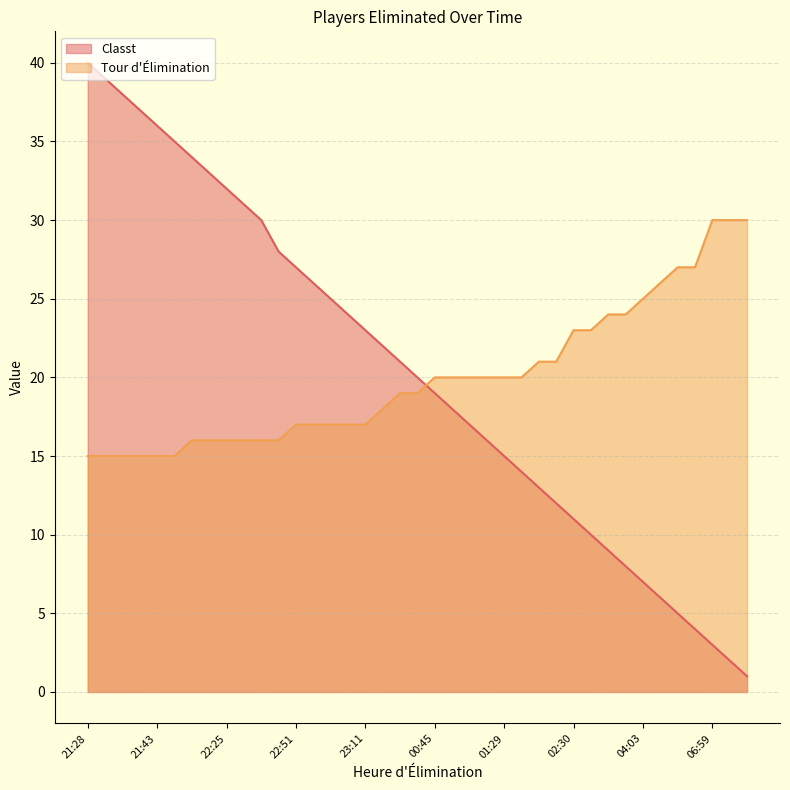

At which label does Tour d'Élimination reach its peak?

06:59